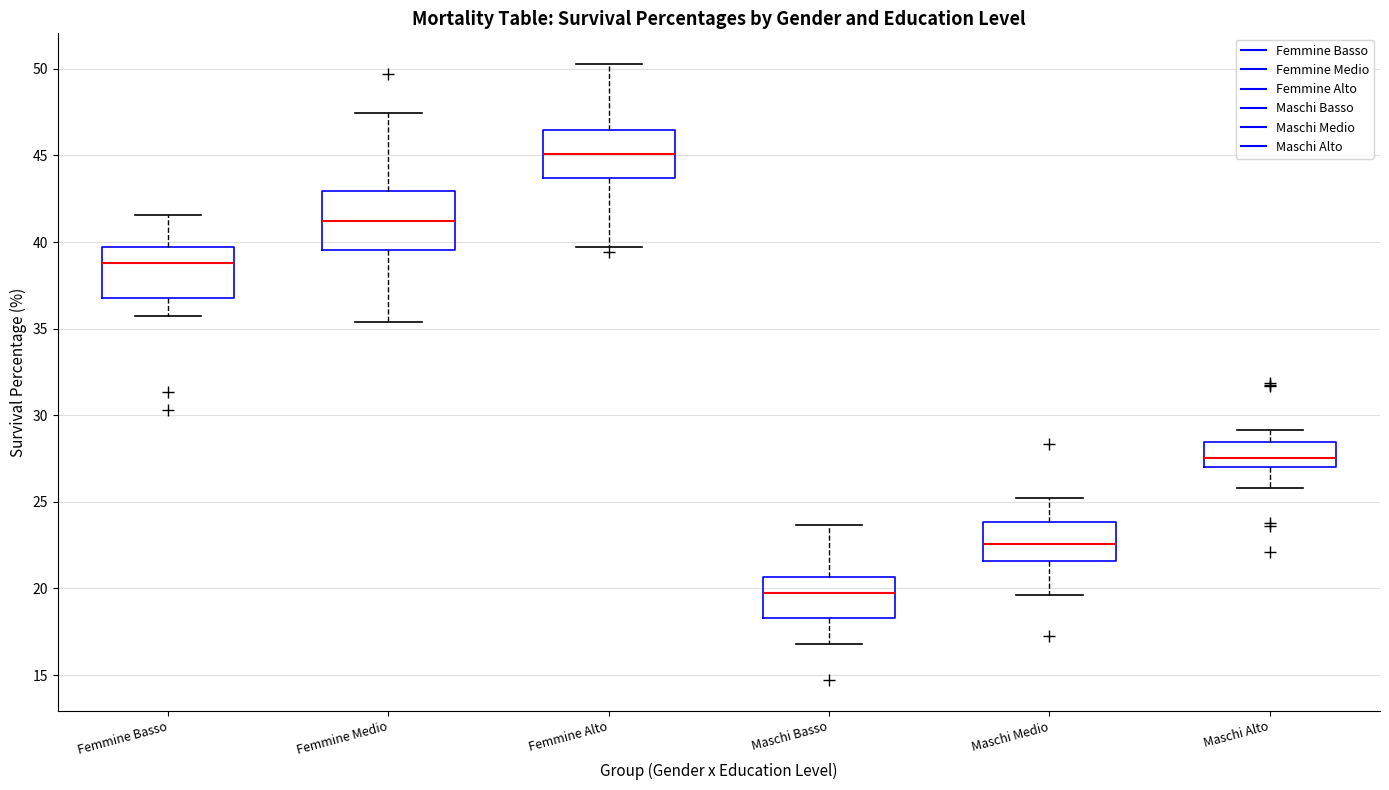

Which box's median line is the highest?

Femmine Alto